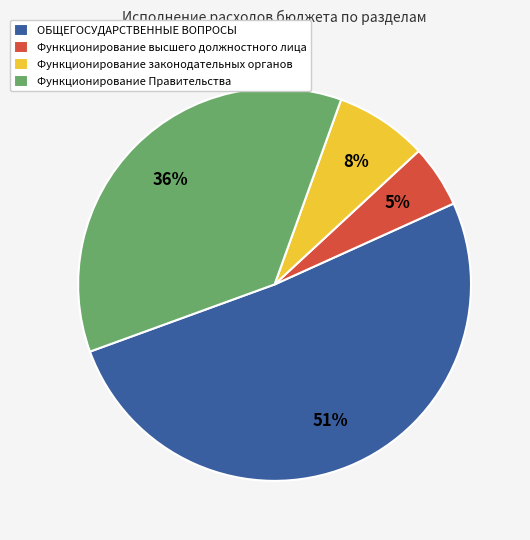

Which has a higher value, Функционирование Правительства or Функционирование законодательных органов?

Функционирование Правительства